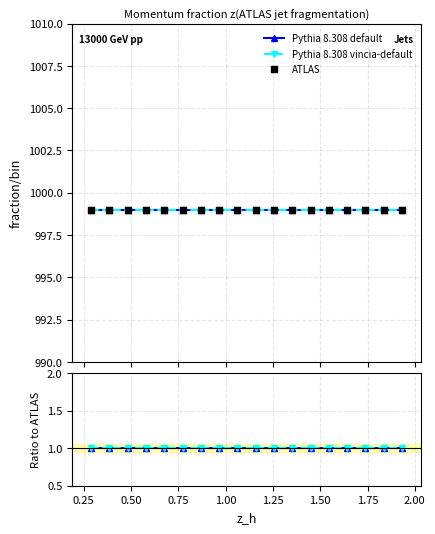

What are all the series names shown in the legend?

Pythia 8.308 default, Pythia 8.308 vincia-default, ATLAS